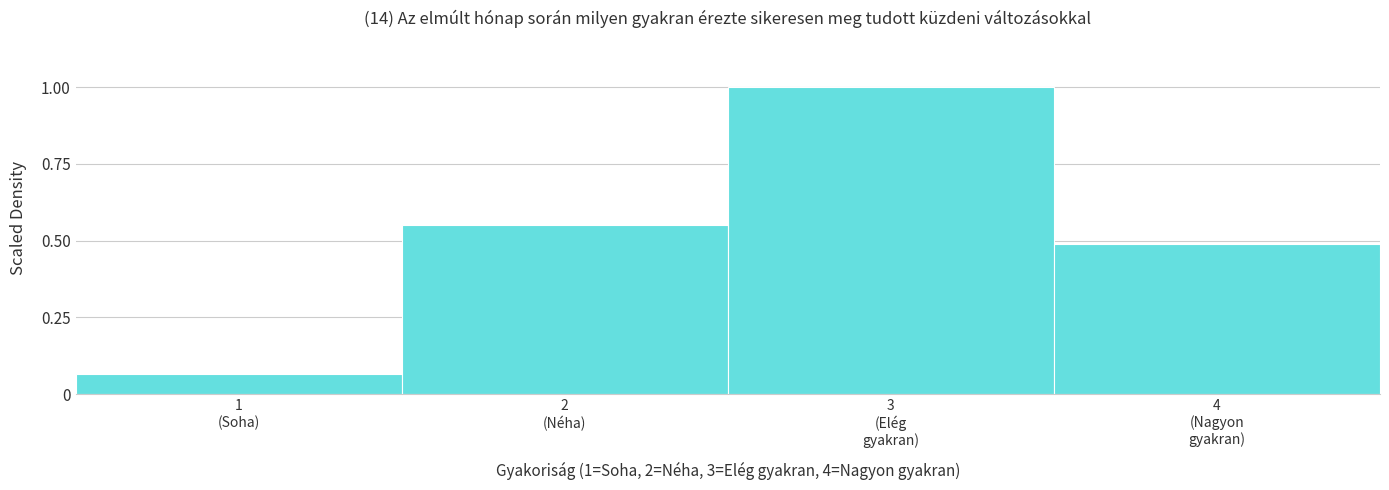

What is the difference between the maximum and minimum values?

0.9